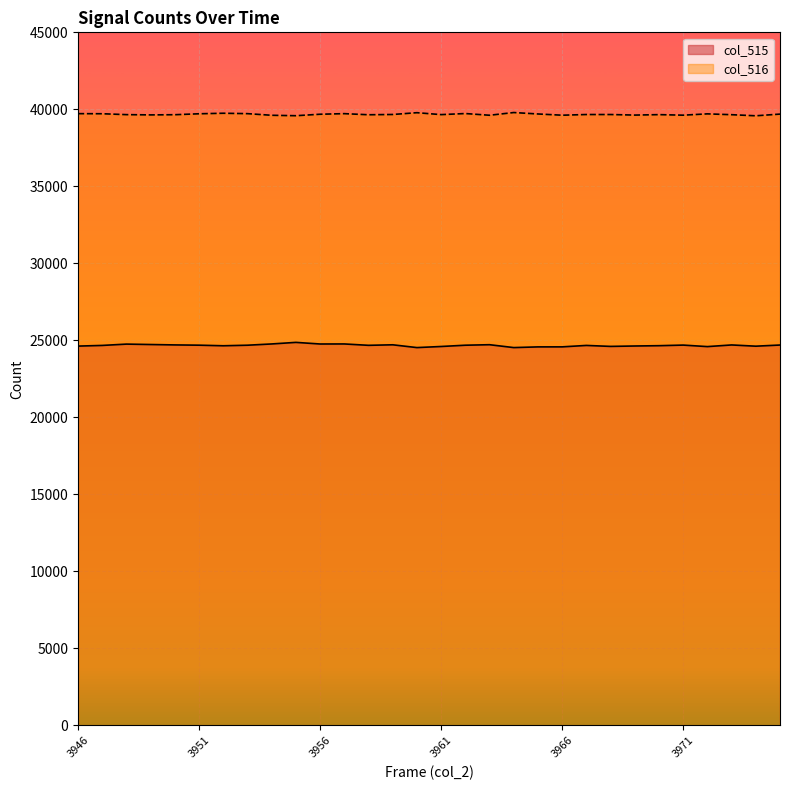

What is the value of the col_516 point at the 29th from the left?

39582